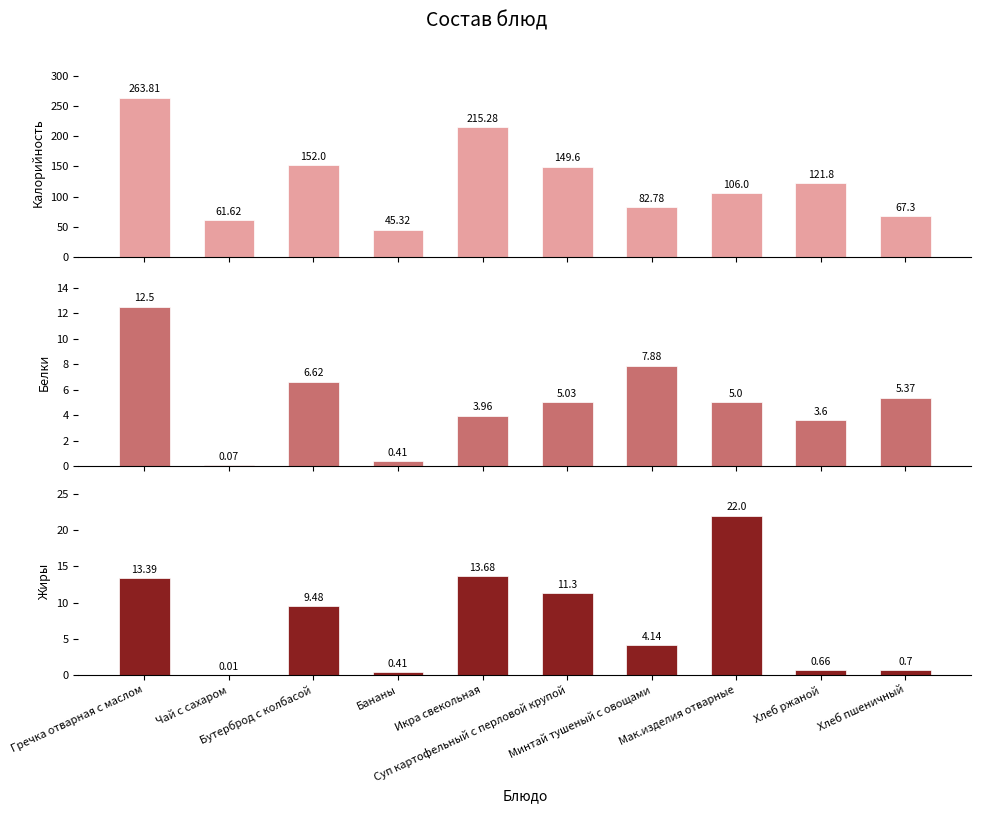

At which label does Жиры reach its peak?

Мак.изделия отварные